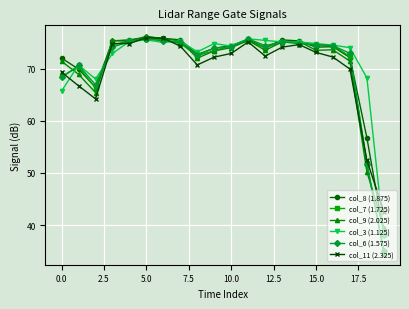

At how many categories does at least one series exceed 54?

19